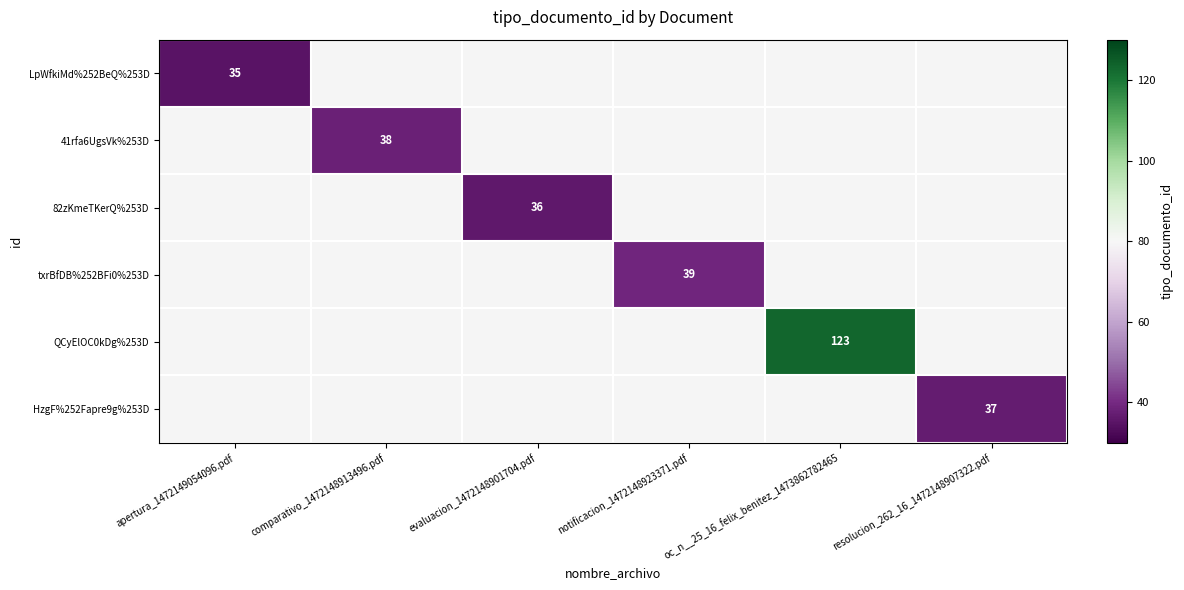

Is it true that 82zKmeTKerQ%253D equals 21 at evaluacion_1472148901704.pdf?

False